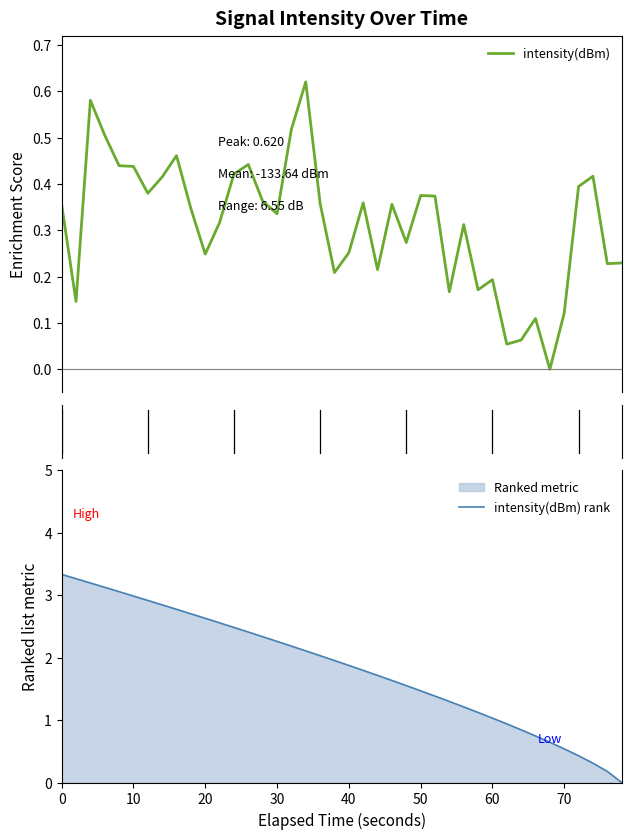

The intensity(dBm) rank series shows 2.5 at 40. True or false?

False